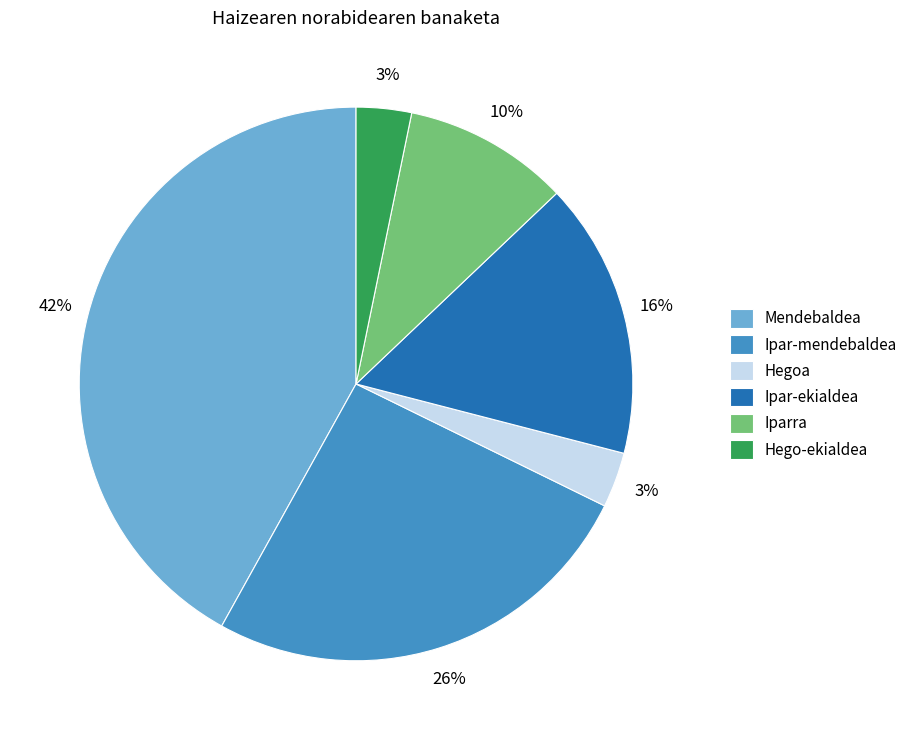

Between Mendebaldea and Ipar-ekialdea, which is larger?

Mendebaldea